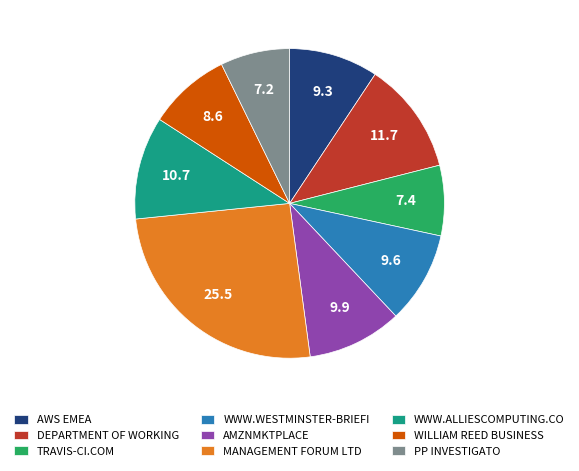

Is there any slice that represents more than half of the pie?

No